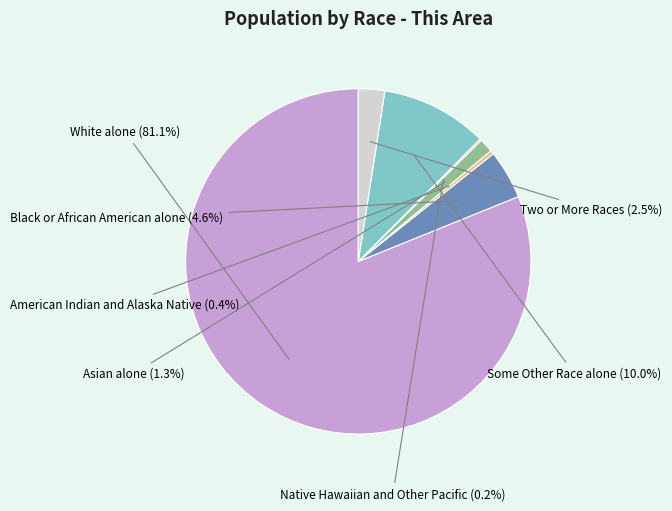

Is there any slice that represents more than half of the pie?

Yes